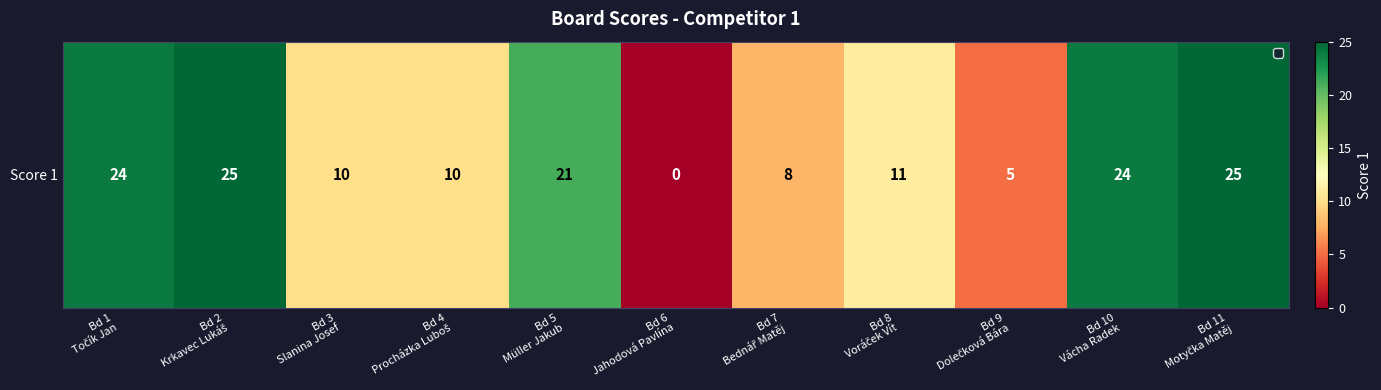

Rank the categories by value from lowest to highest.

Bd 6
Jahodová Pavlína, Bd 9
Dolečková Bára, Bd 7
Bednář Matěj, Bd 3
Slanina Josef, Bd 4
Procházka Luboš, Bd 8
Voráček Vít, Bd 5
Müller Jakub, Bd 1
Točík Jan, Bd 10
Vácha Radek, Bd 2
Krkavec Lukáš, Bd 11
Motyčka Matěj